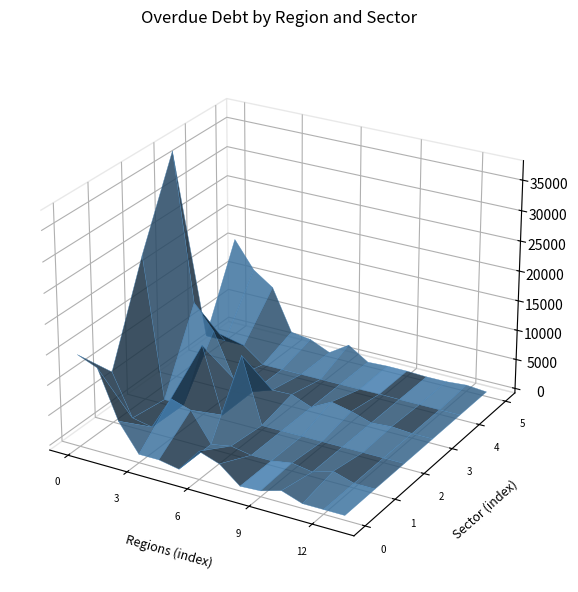

Reading right to left, list all the values displayed in this chart.

строительство: 0	0	0	1170	190	0	2742	3906	0	634	634	5250	13173	14512
транспорт и связь: 15	0	1047	0	562	0	0	617	0	4835	5882	195	859	7768
добыча полезных ископаемых: 0	0	0	0	0	0	0	0	10947	0	10947	0	0	23571
обрабатывающие производства: 0	0	254	0	1065	1786	0	1298	1203	43	1499	8789	12797	37388
производство транспортных средств: 0	0	0	0	49	0	0	0	0	0	0	2511	2511	2559
оптовая и розничная торговля: 0	299	26	0	145	157	0	2151	0	1465	1922	8988	11296	15850